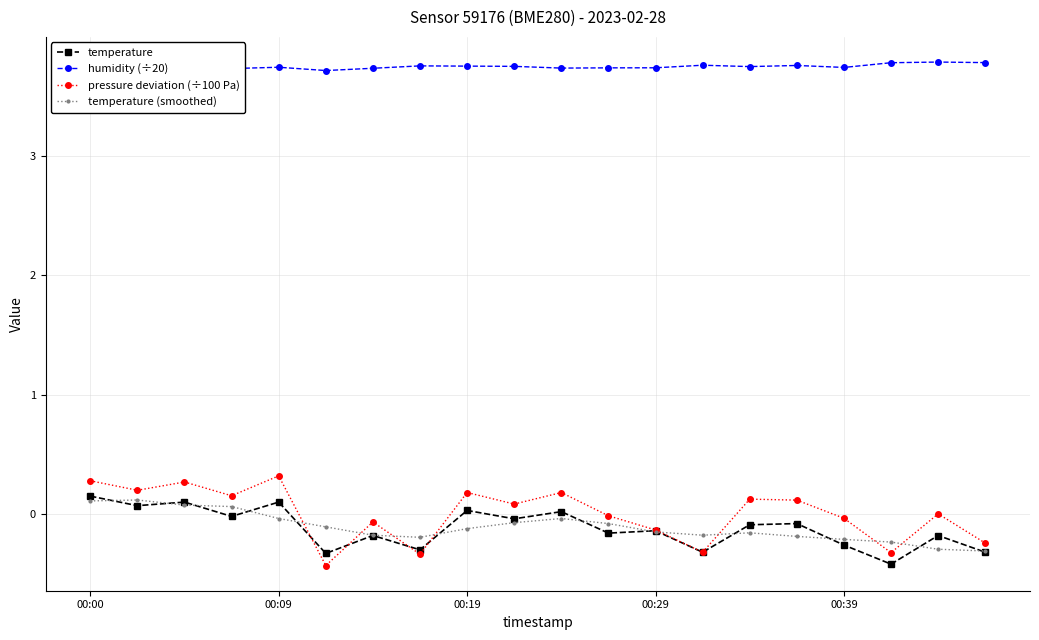

List the series in order of their peak value, lowest first.

temperature (smoothed), temperature, pressure deviation (÷100 Pa), humidity (÷20)